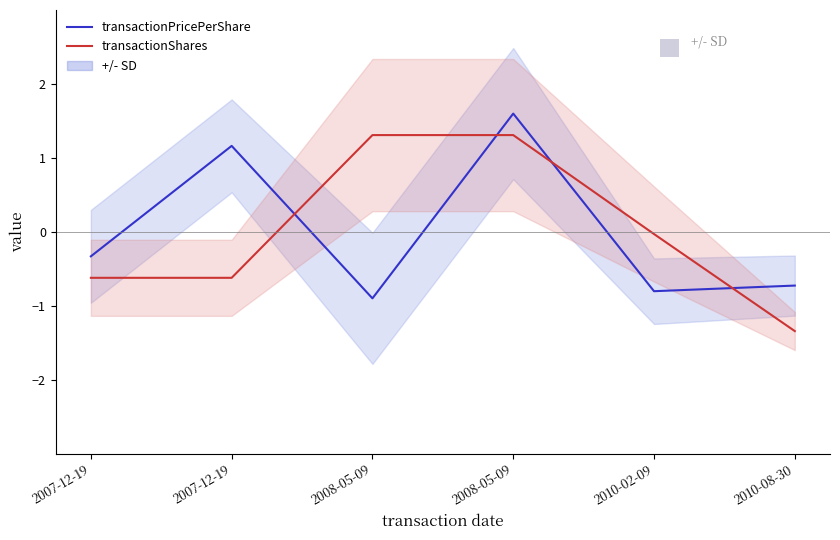

How many values in transactionPricePerShare are below zero?

4